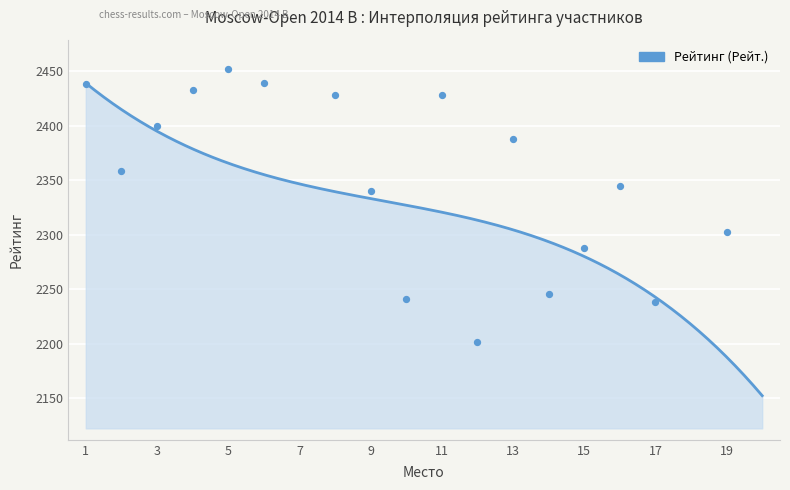

What is the ratio of the value at 17 to the value at 8?

0.9